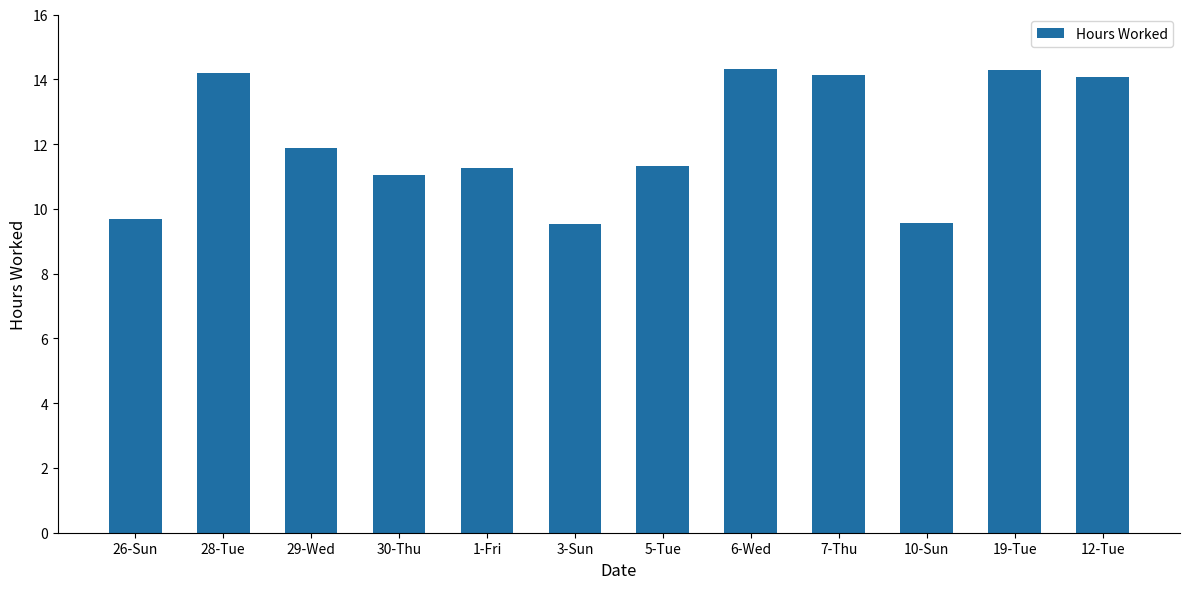

What is the greatest value displayed?

14.3